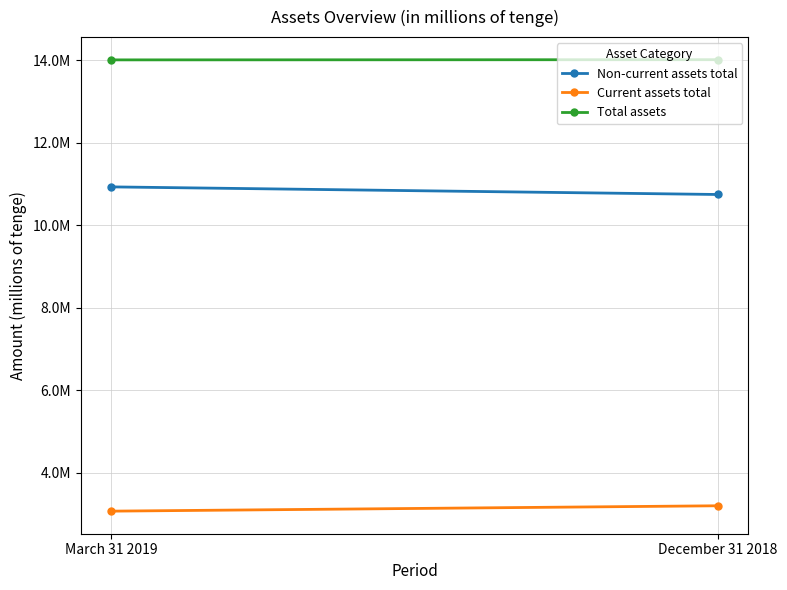

Between March 31 2019 and December 31 2018, which is larger?

March 31 2019